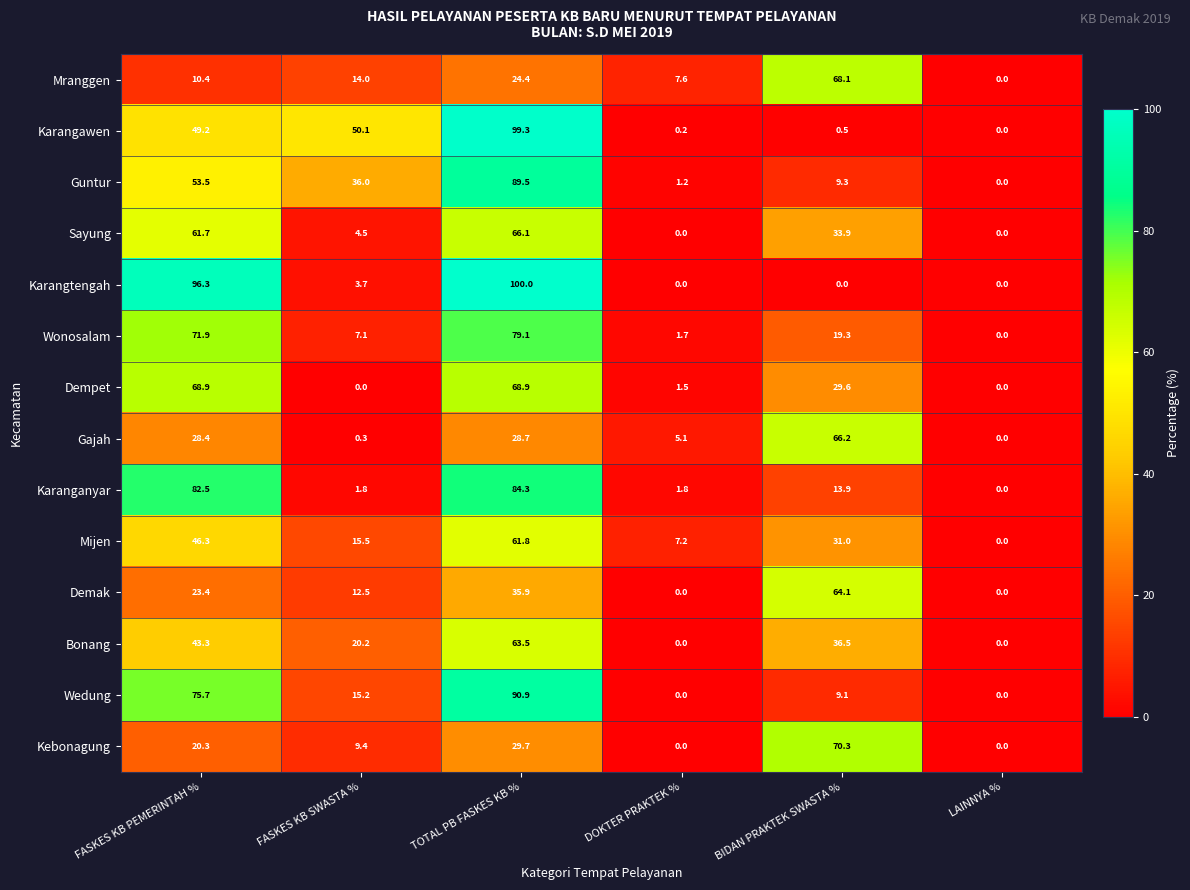

How many positive values does the Wonosalam series have?

5